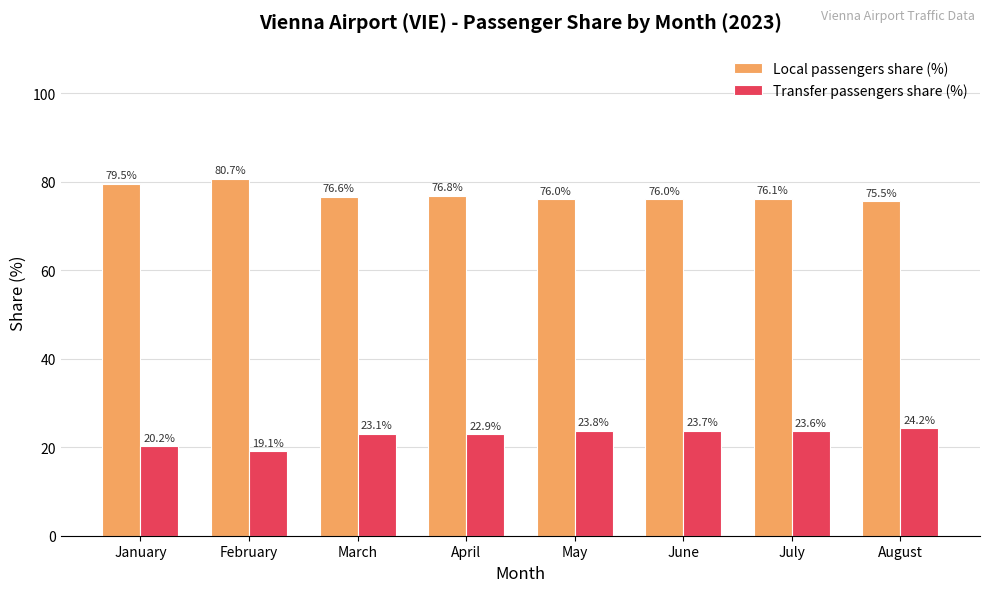

What is the sum of the Transfer passengers share (%) values at February and January?

39.3